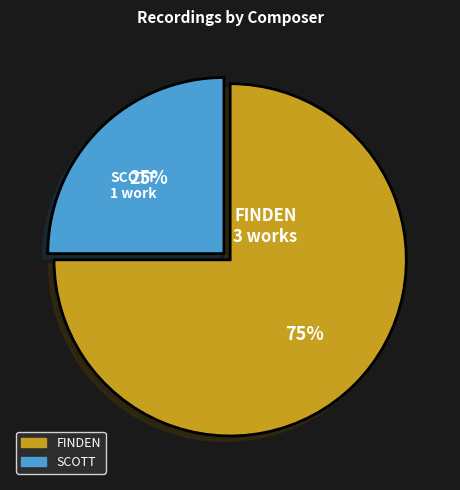

To the nearest percent, what is the difference between the largest and smallest slice percentages?

50%